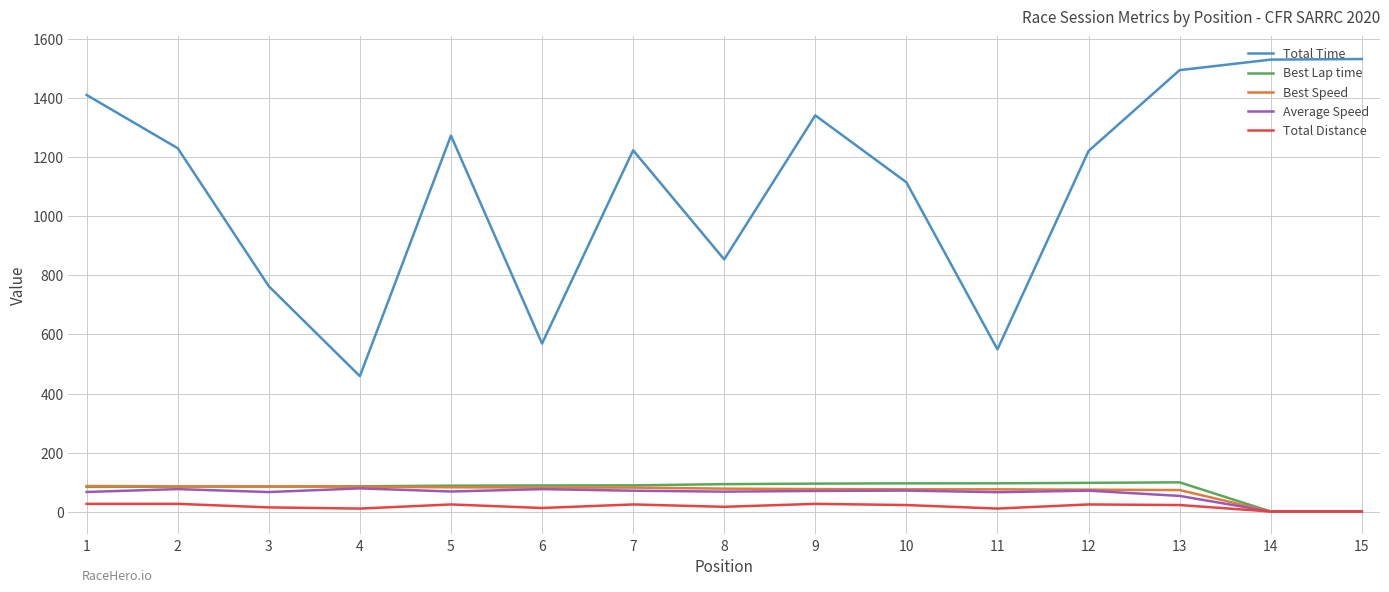

The value of Total Time at 9 is 682.2. True or false?

False